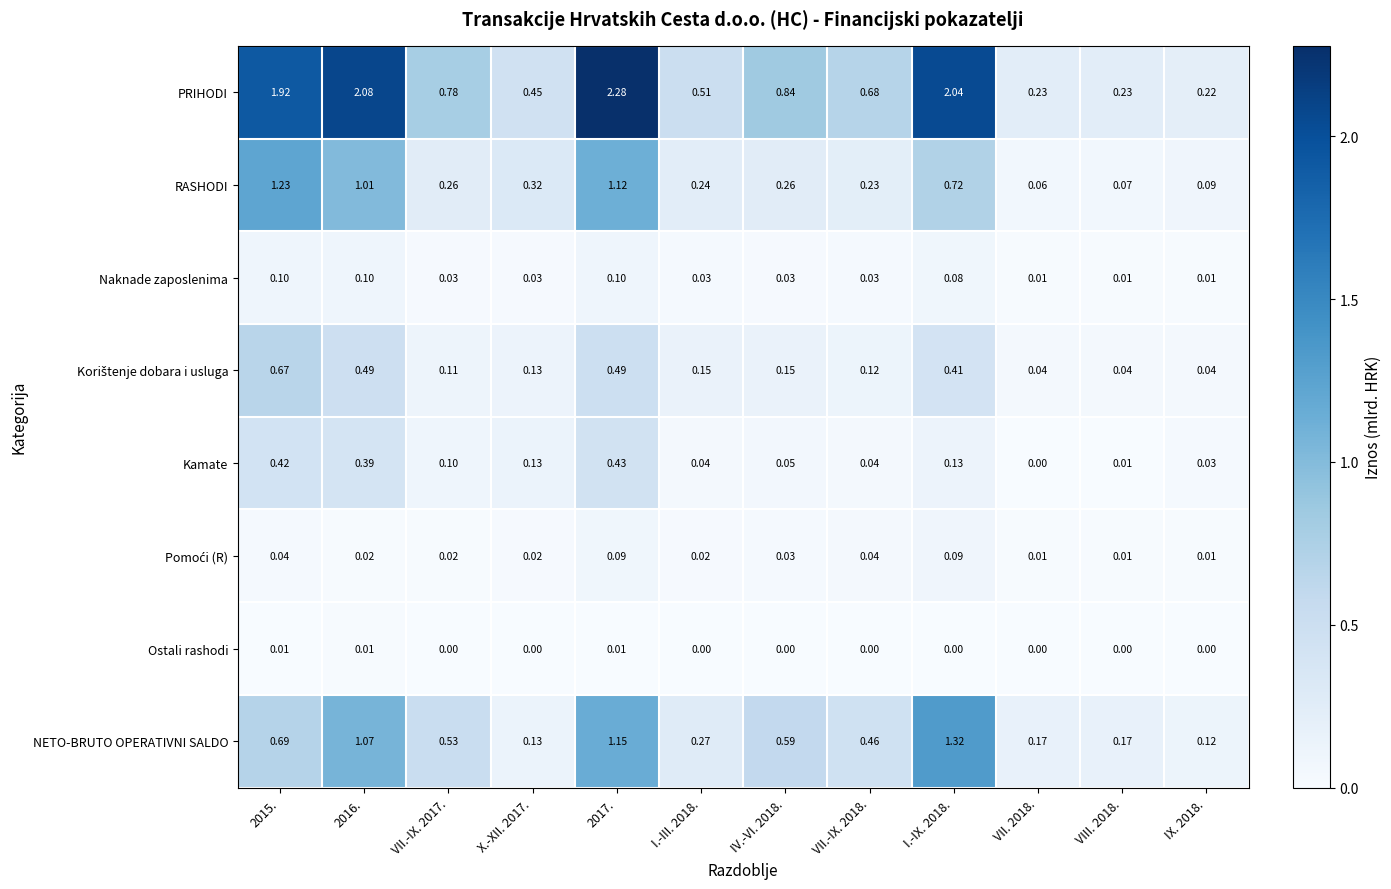

Count the number of categories in the chart.

12